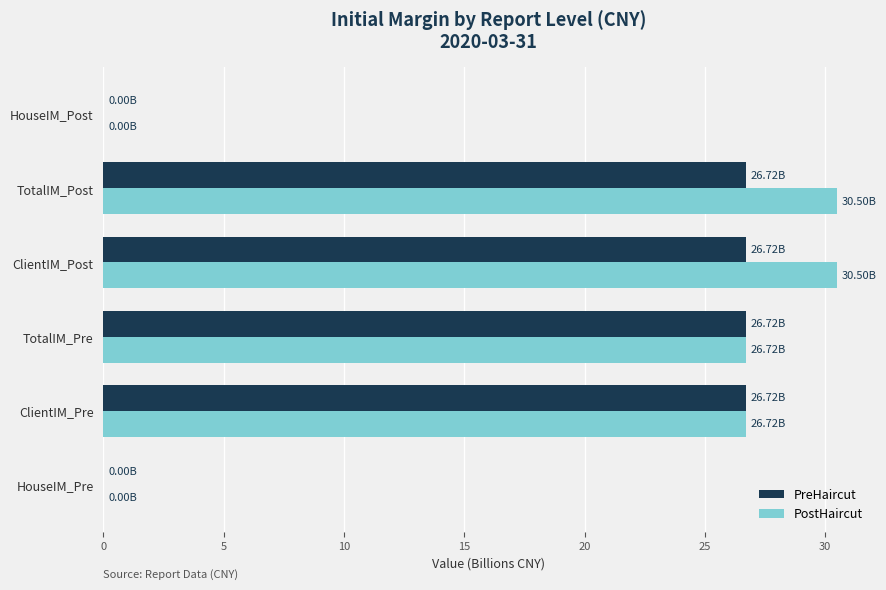

Between HouseIM_Pre and ClientIM_Post, which series saw the biggest shift?

PostHaircut